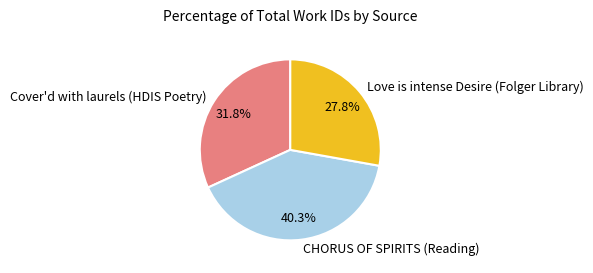

Between CHORUS OF SPIRITS (Reading) and Cover'd with laurels (HDIS Poetry), which is larger?

CHORUS OF SPIRITS (Reading)